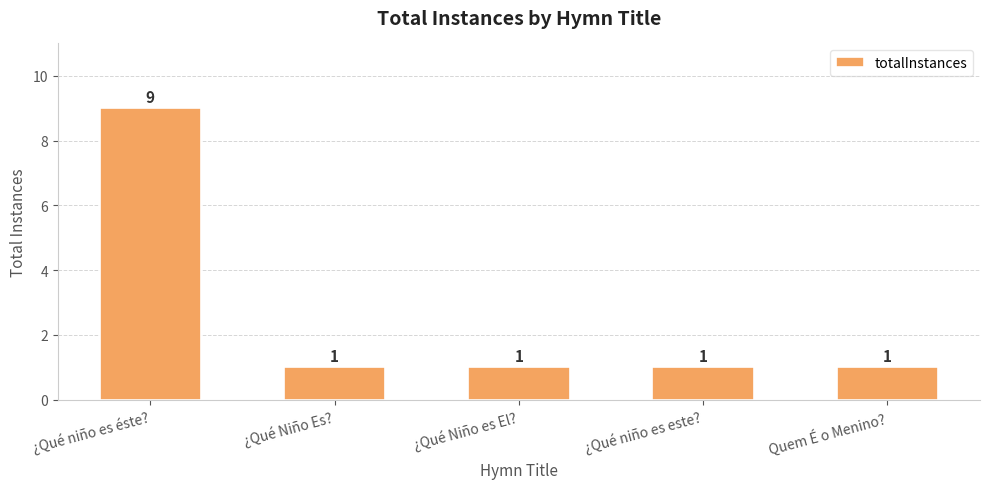

Are the bars horizontal?

No